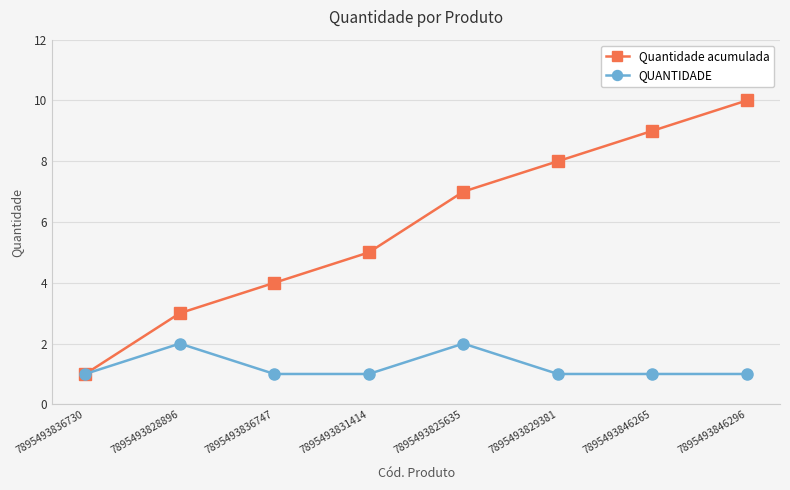

What is the maximum value shown in the chart?

10